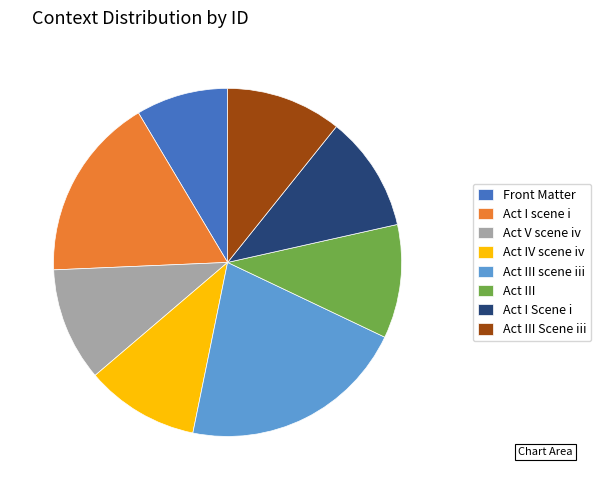

Which has a higher value, Act V scene iv or Front Matter?

Act V scene iv